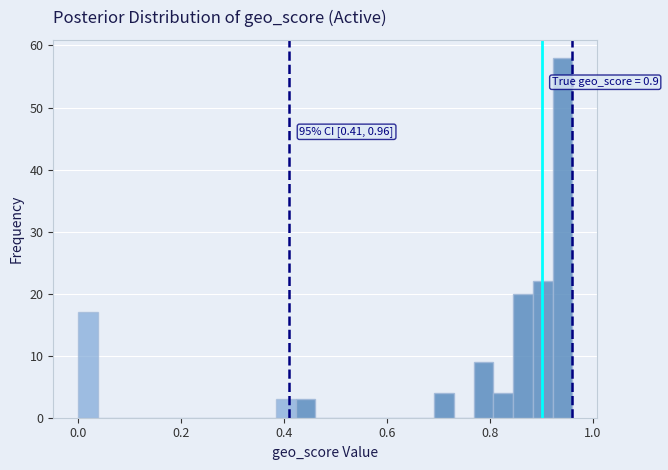

Around what value on the x-axis is the tallest bar? Give the approximate position of its centre, as read against the axis.

0.94